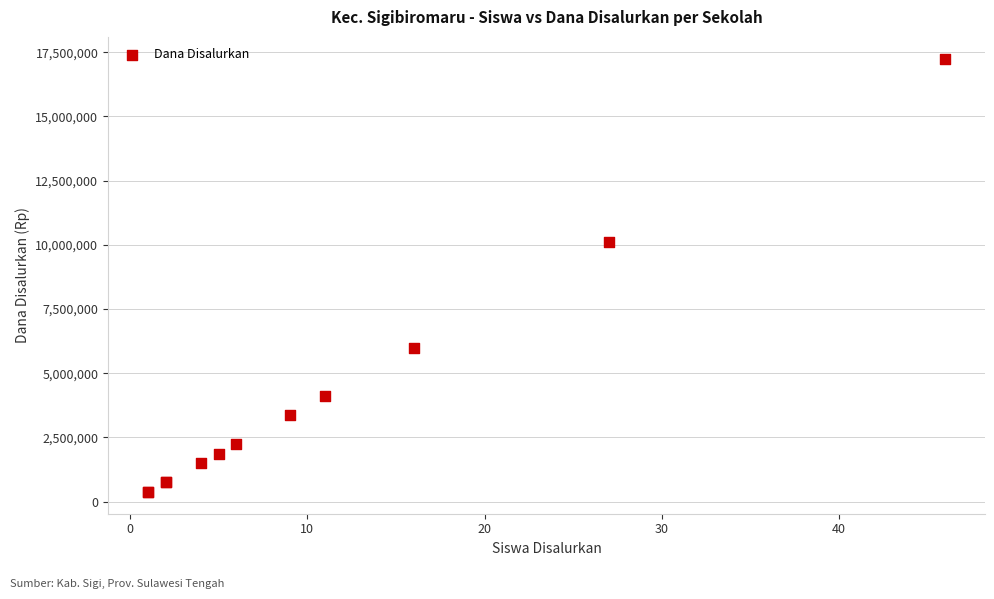

What Y value in the scatter plot is closest to 8812500?

10125000